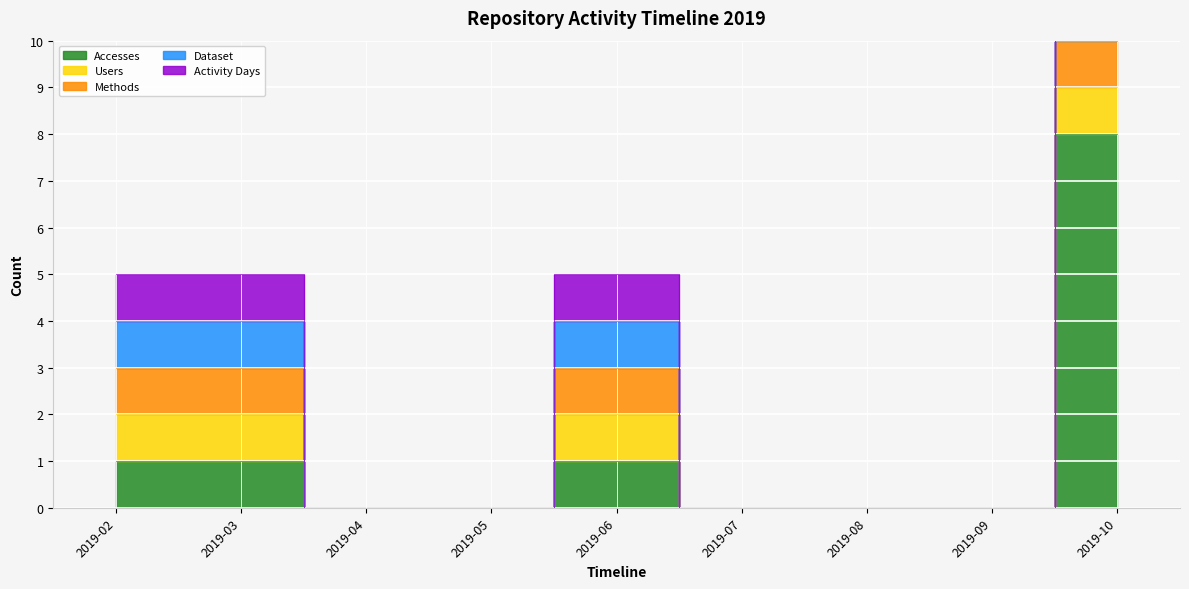

Where is Activity Days nearest to the value 0?

2019-04